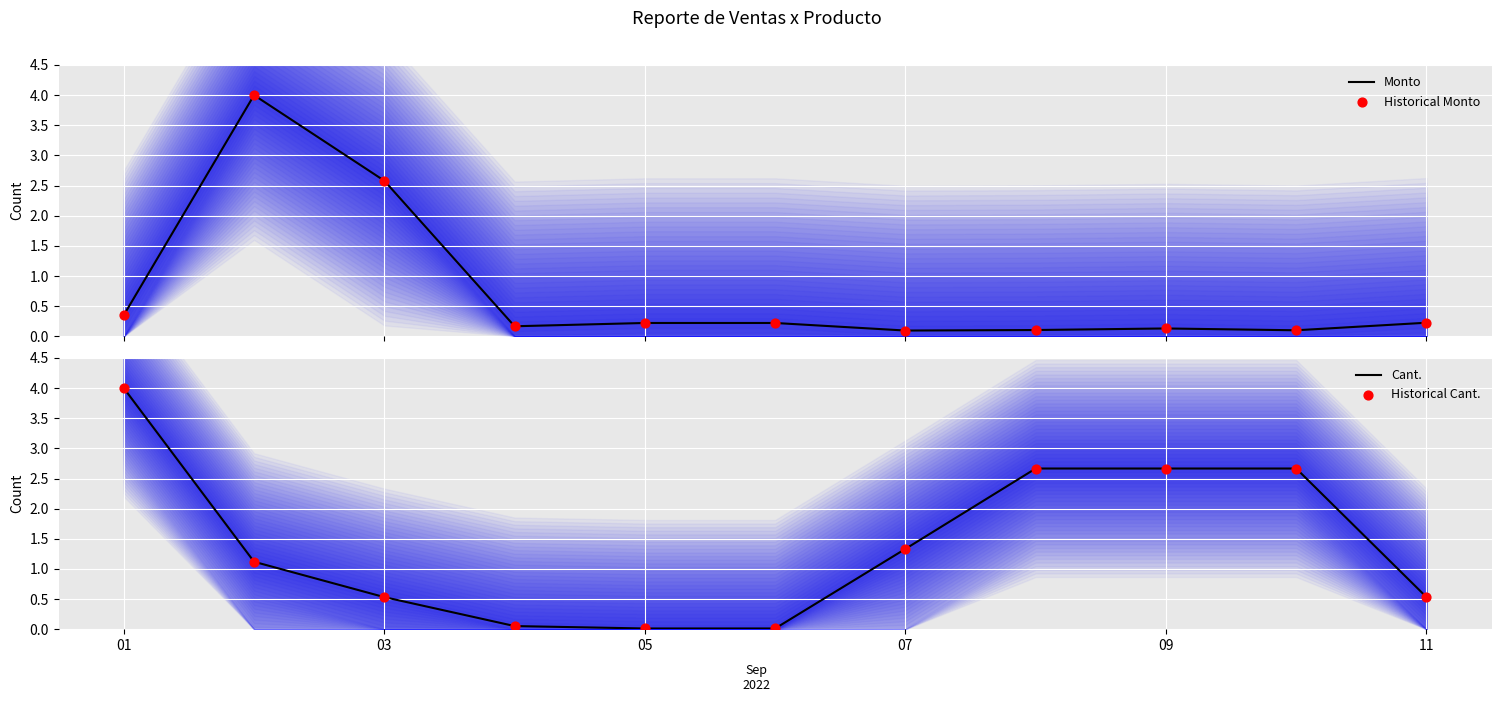

At how many categories does at least one series exceed 0?

11